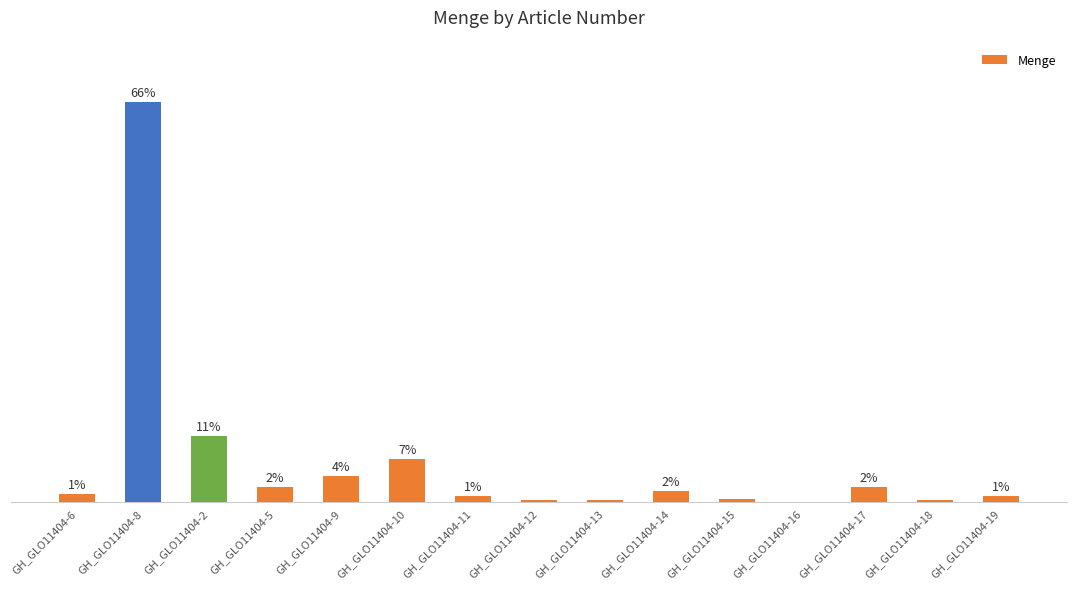

What is the change in value from GH_GLO11404-6 to GH_GLO11404-2?

+584